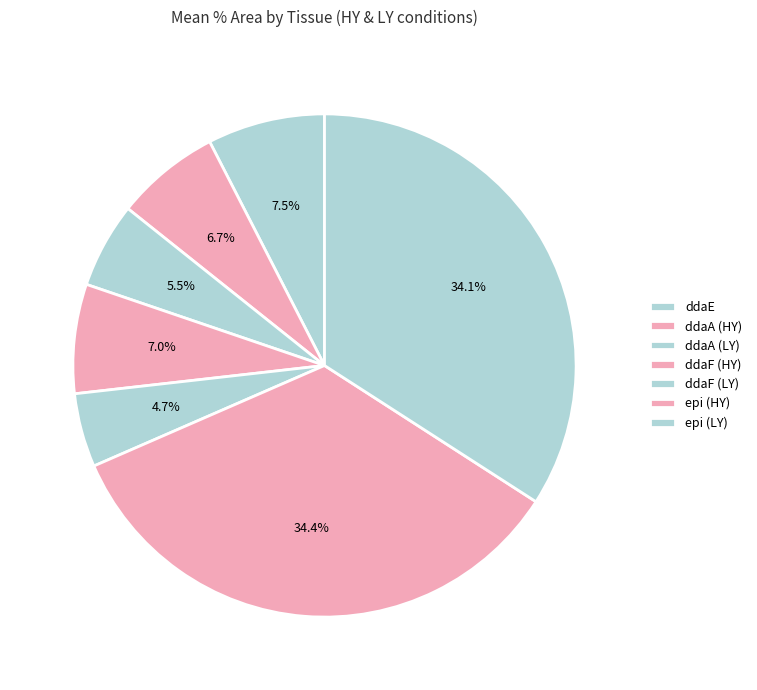

Count the number of slices in the pie.

7